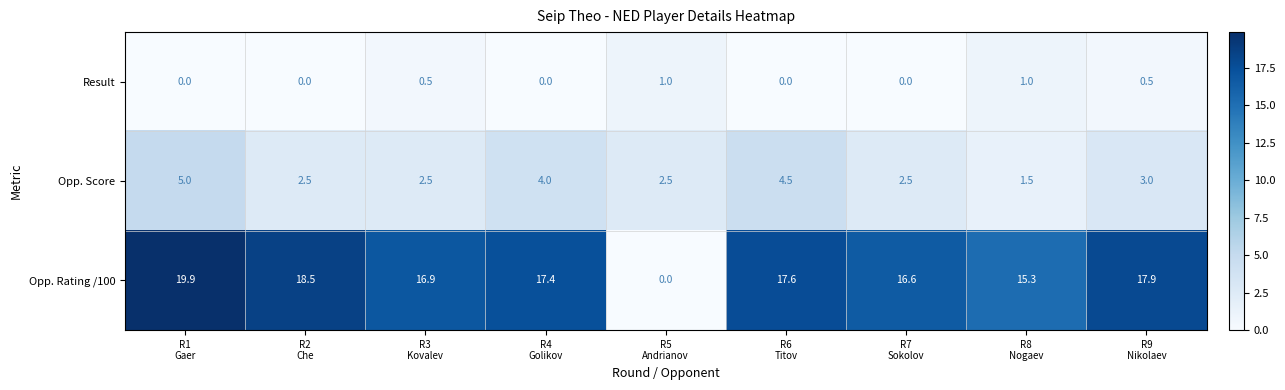

List the series in order of their overall mean, lowest first.

Result, Opp. Score, Opp. Rating /100